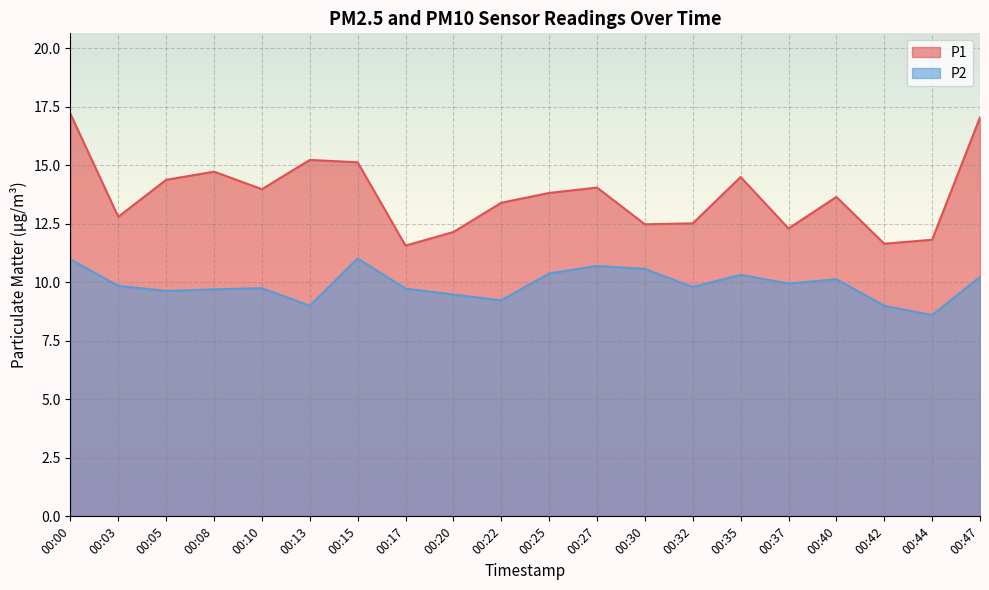

Which series has the widest spread of values?

P1